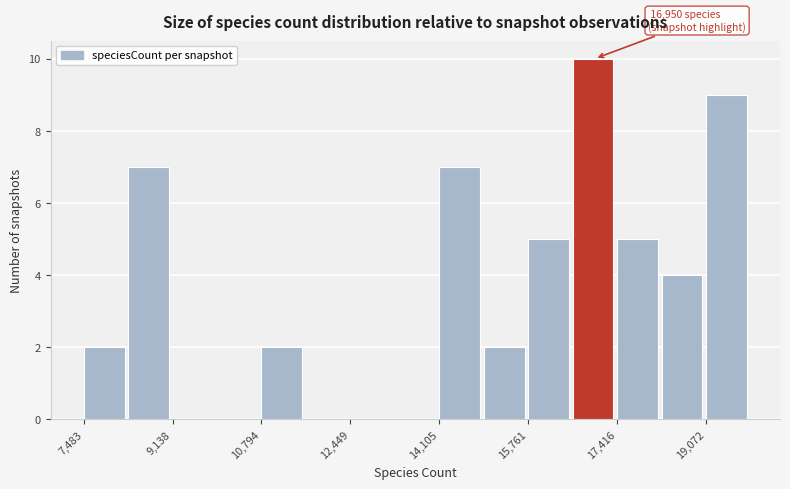

Over which range of the x-axis is the bar tallest?

16600 to 17400